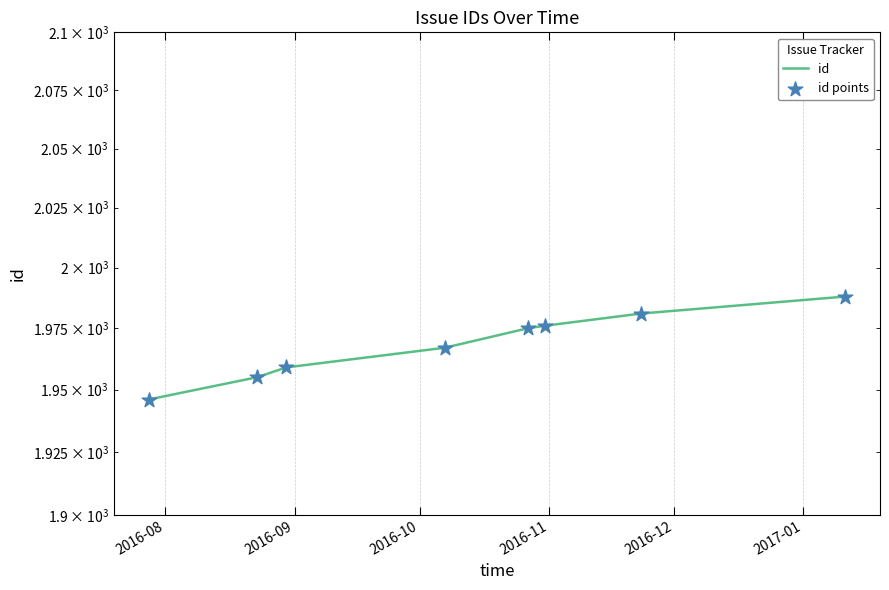

Which series reaches the minimum Y coordinate?

id